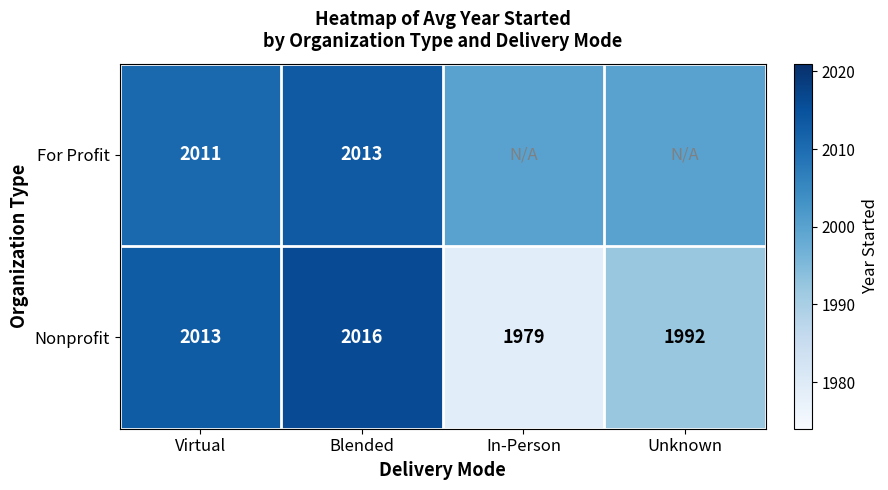

Rank the categories by Nonprofit value from lowest to highest.

In-Person, Unknown, Virtual, Blended